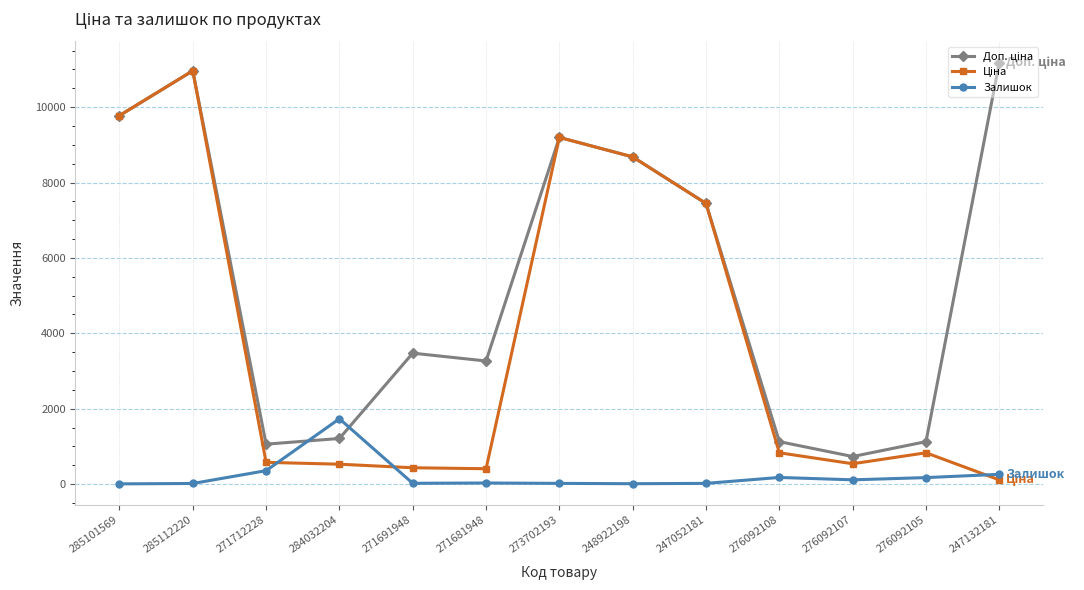

How many values in the Залишок series are below 30?

6